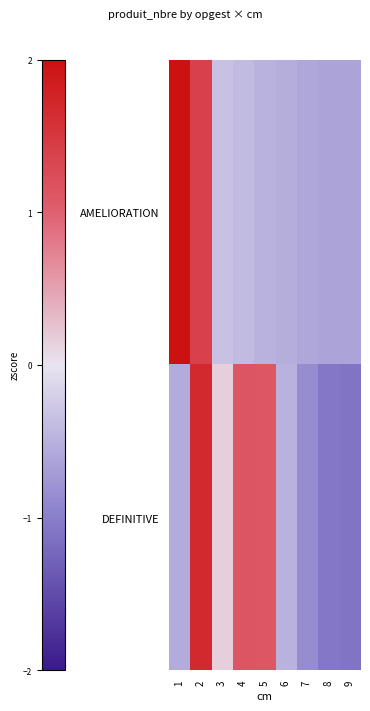

What is the greatest value displayed?

2.3